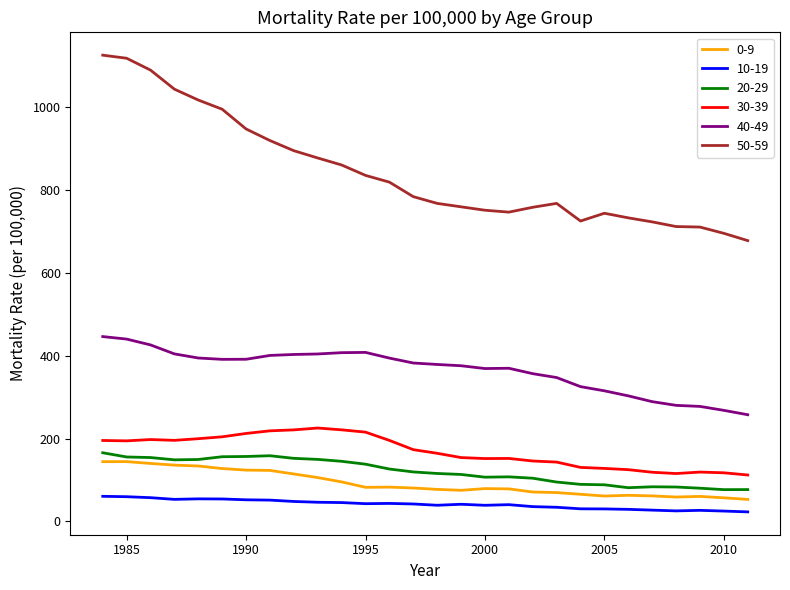

What is the sum of all 20-29 values?

3375.8